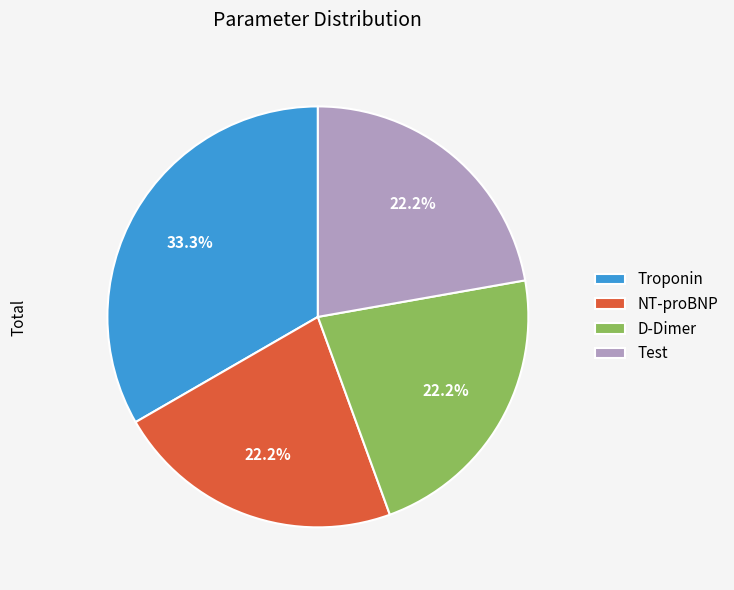

To the nearest percent, what is the difference between the largest and smallest slice percentages?

11%